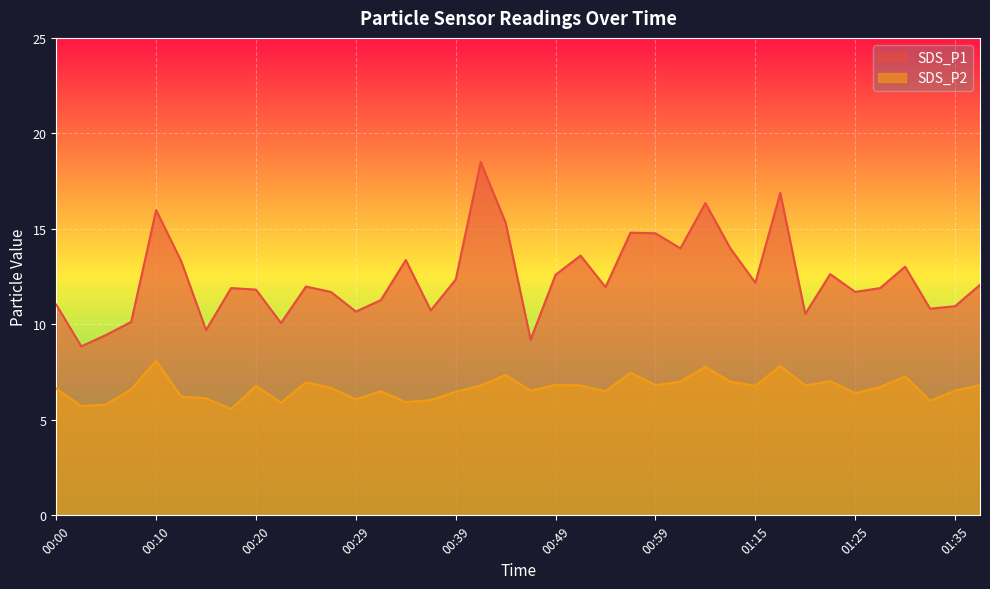

What are all the series names shown in the legend?

SDS_P1, SDS_P2